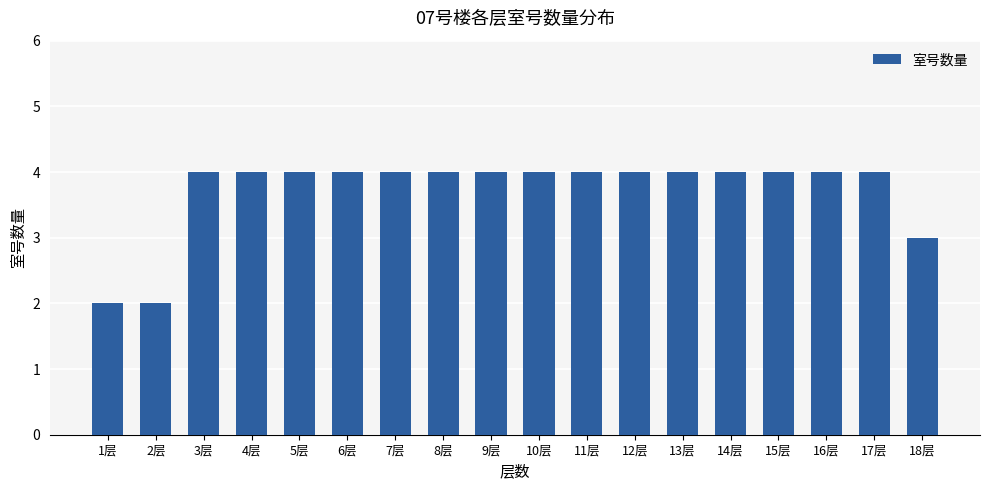

How many bars are there in total?

18